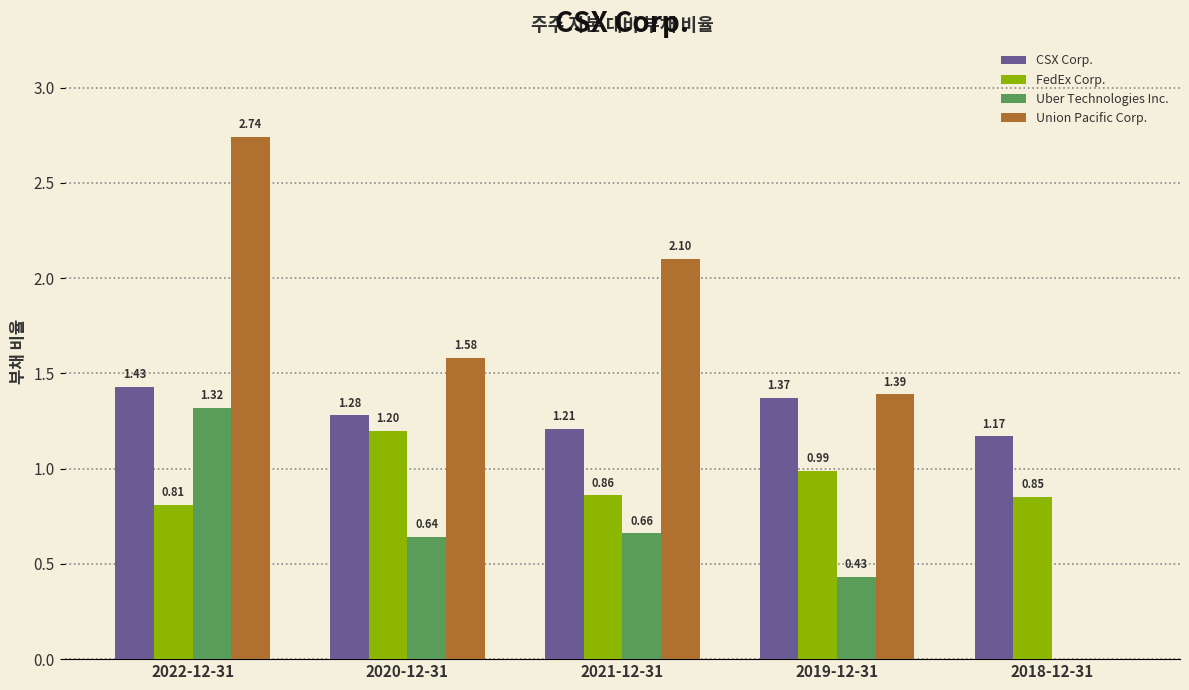

Between 2020-12-31 and 2021-12-31, which series saw the biggest shift?

Union Pacific Corp.